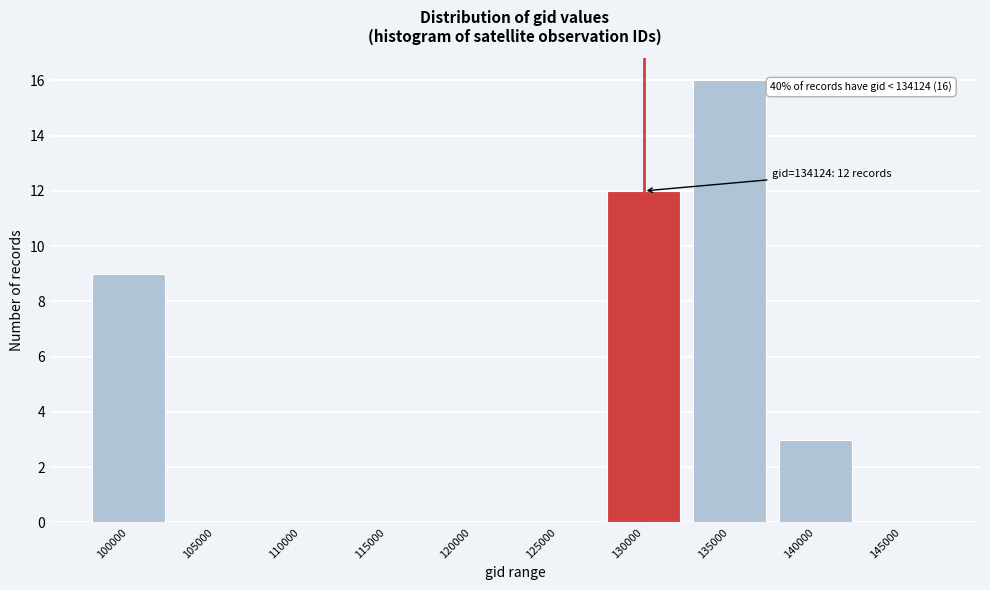

Reading left to right, transcribe all the data shown in this chart.

100000=9	105000=0	110000=0	115000=0	120000=0	125000=0	130000=12	135000=16	140000=3	145000=0